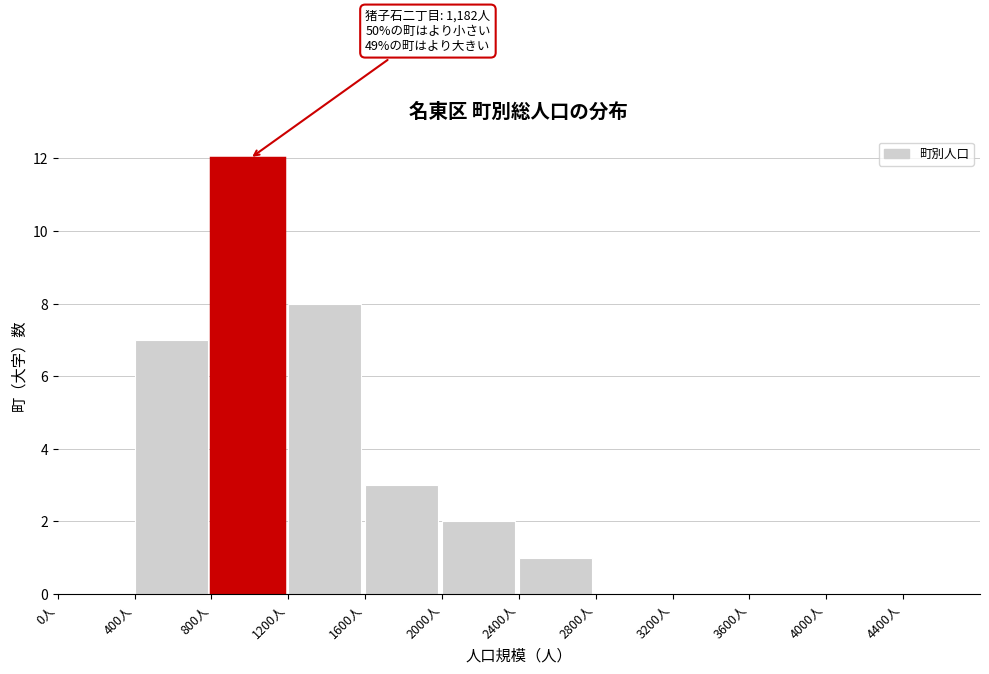

Which range on the x-axis has the tallest bar?

800 to 1200